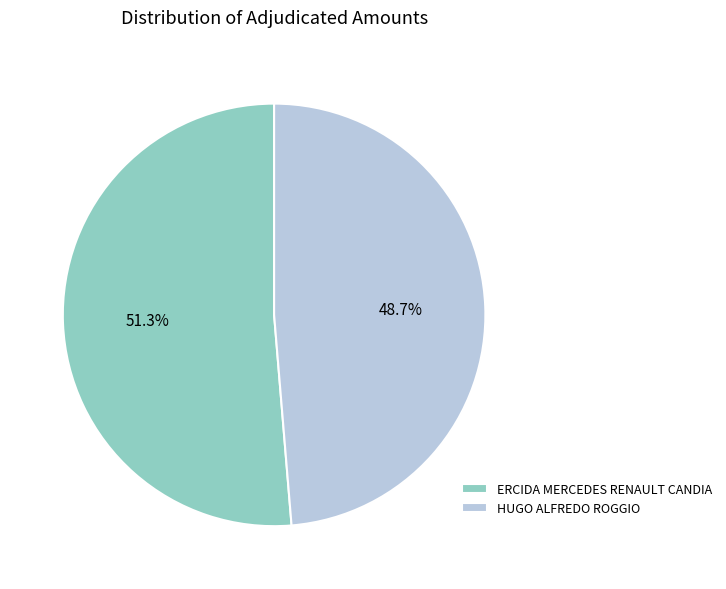

Rank the categories by value from lowest to highest.

HUGO ALFREDO ROGGIO, ERCIDA MERCEDES RENAULT CANDIA